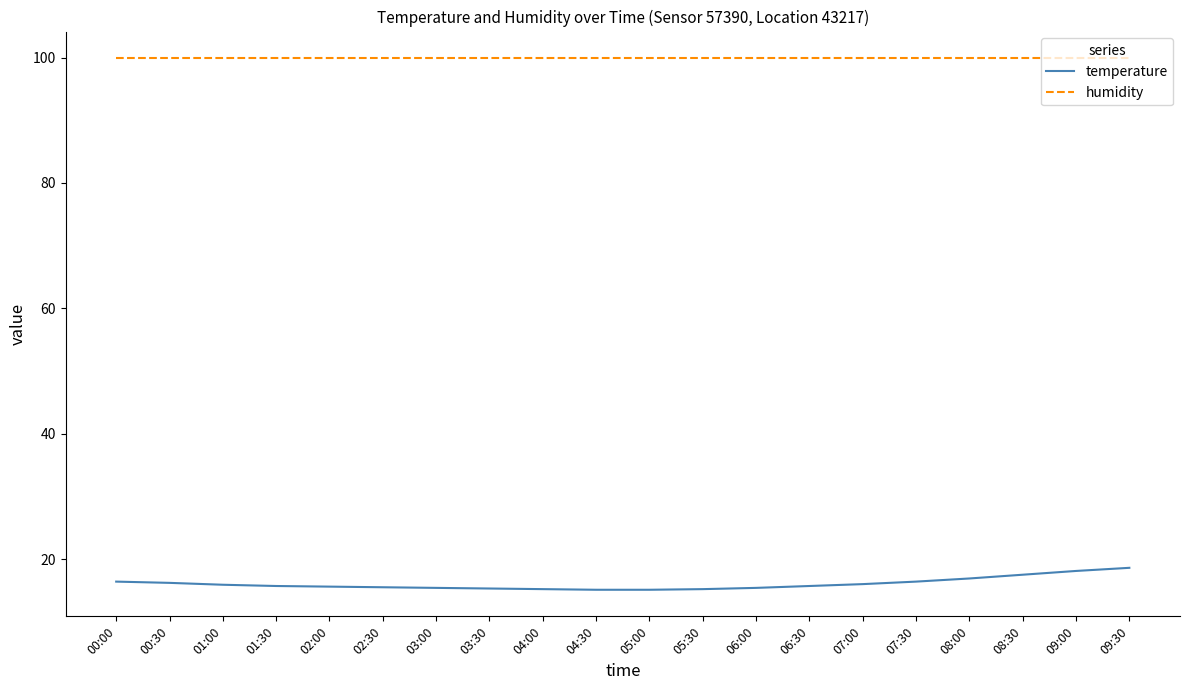

The humidity series shows 99.9 at 06:30. True or false?

True